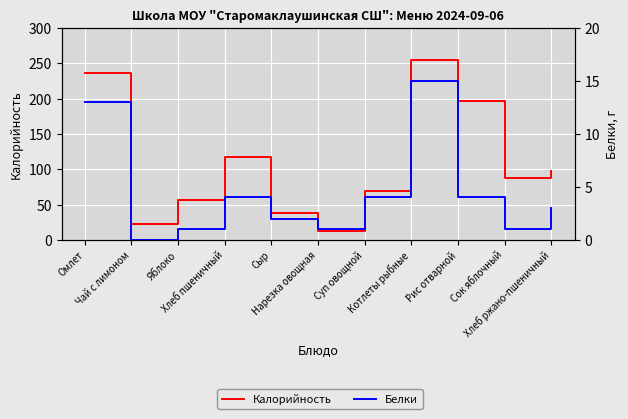

True or false: Калорийность and Белки intersect in this chart.

False